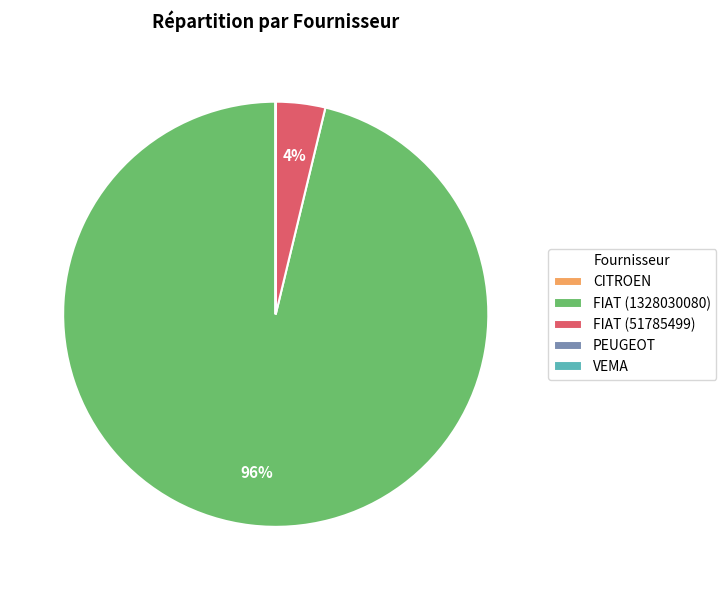

Which slice represents more than half of the pie?

FIAT (1328030080)